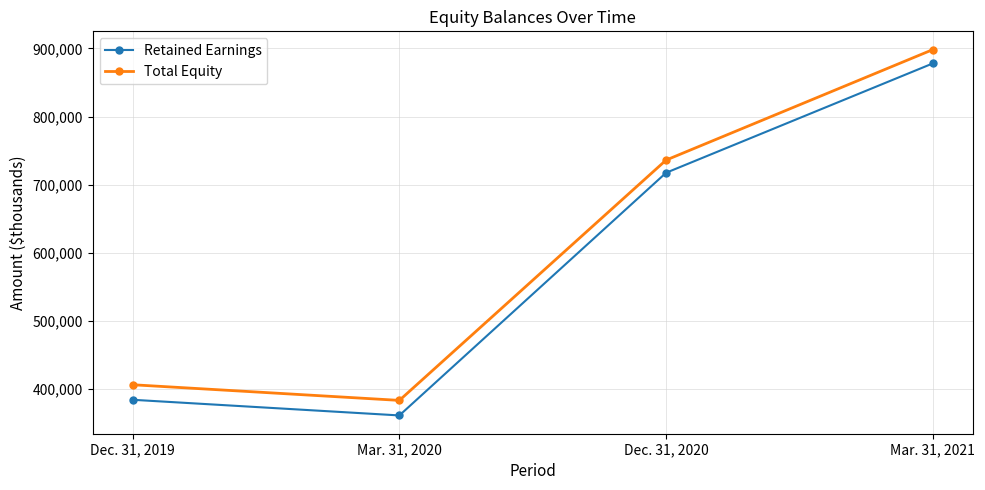

How many lines are shown in the chart?

2